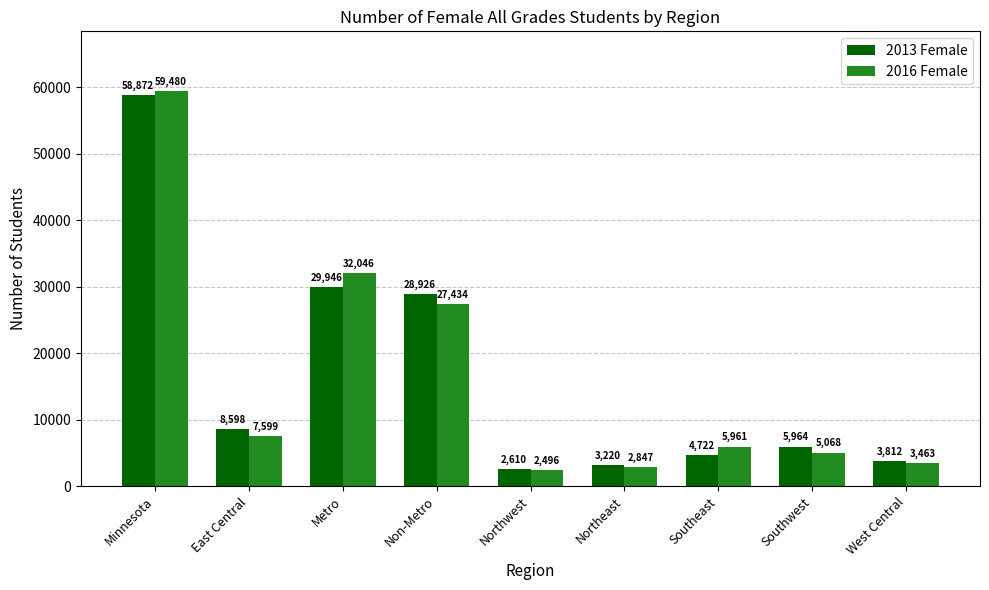

Are the bars horizontal?

No